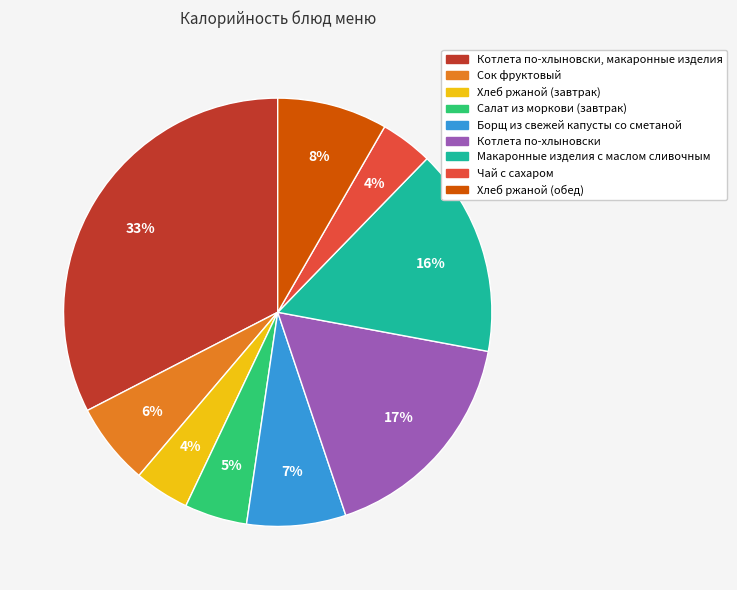

Is there a majority slice in this chart?

No